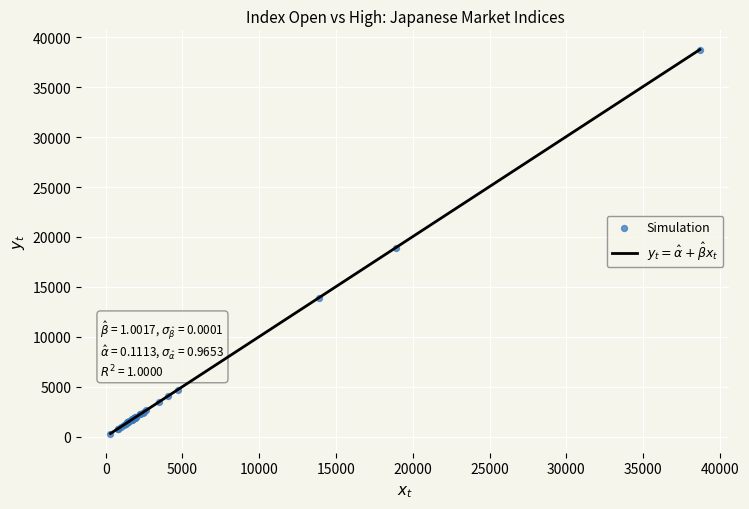

What Y value in the scatter plot is closest to 19540?

18909.7